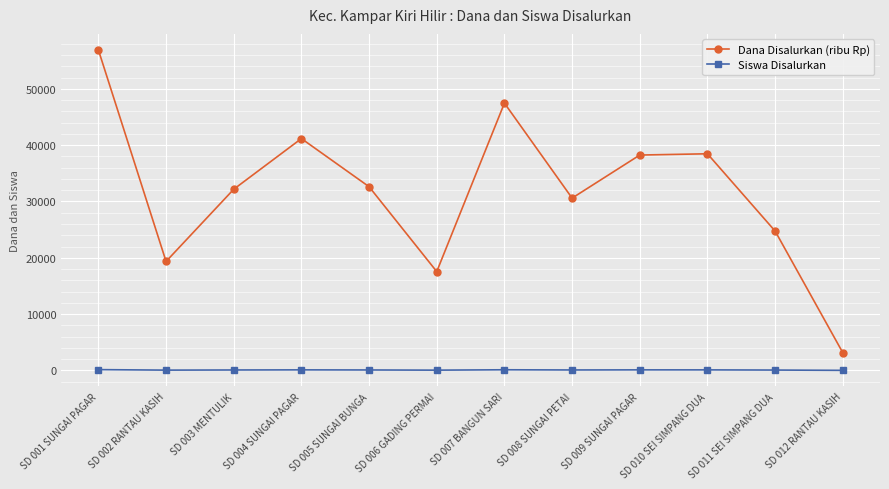

True or false: Dana Disalurkan (ribu Rp) has a value of 67577 at SD 009 SUNGAI PAGAR.

False